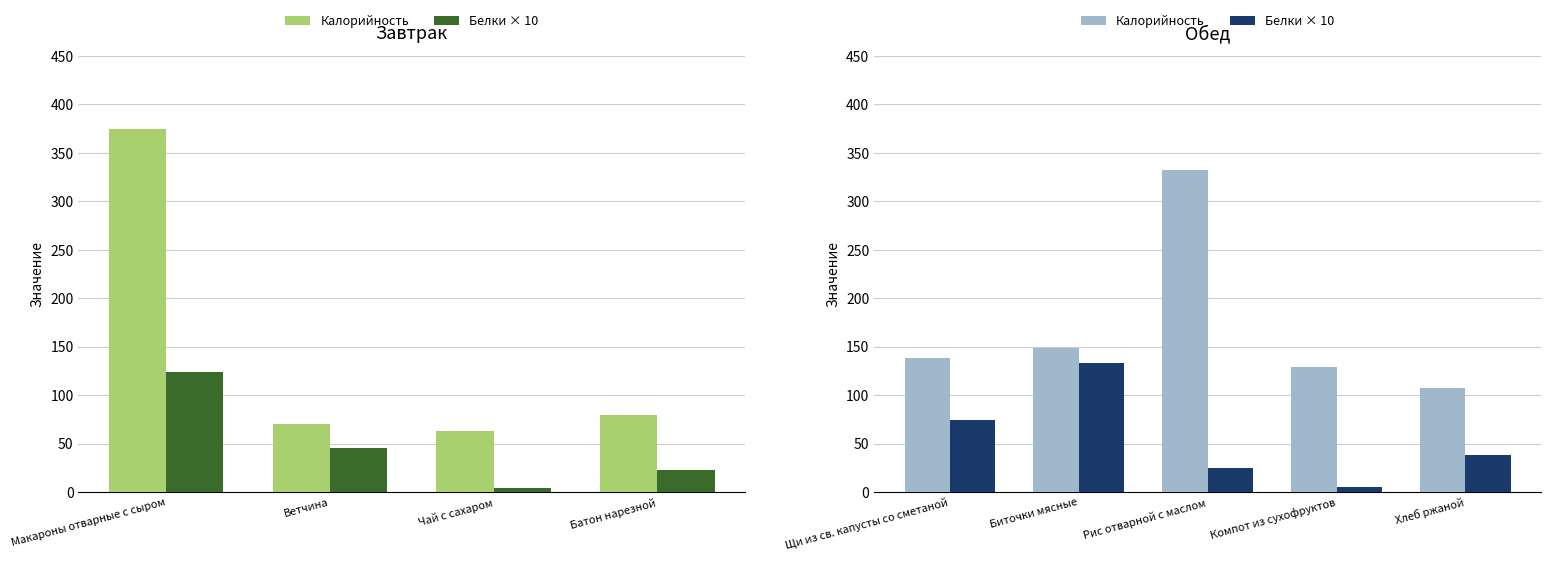

What are all the series names shown in the legend?

Калорийность, Белки × 10